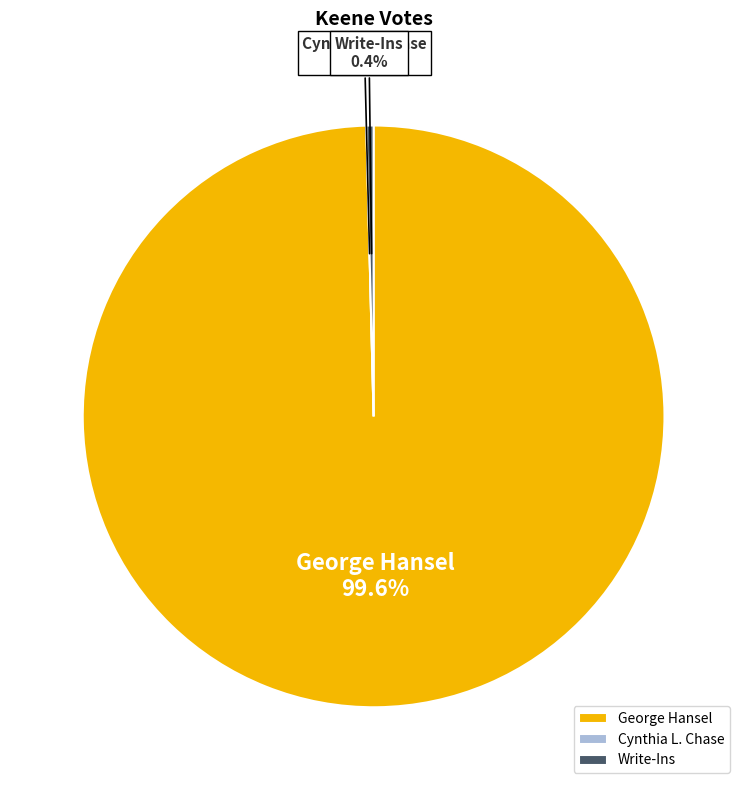

How much of the chart is everything except Cynthia L. Chase?

100.0%